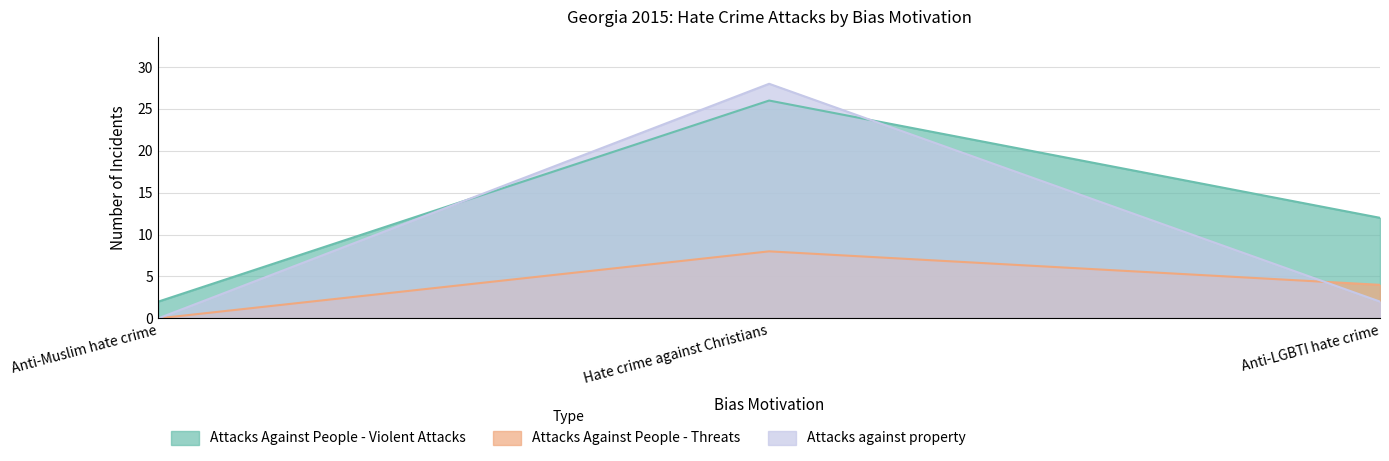

True or false: Attacks Against People - Violent Attacks has a value of 40 at Hate crime against Christians.

False